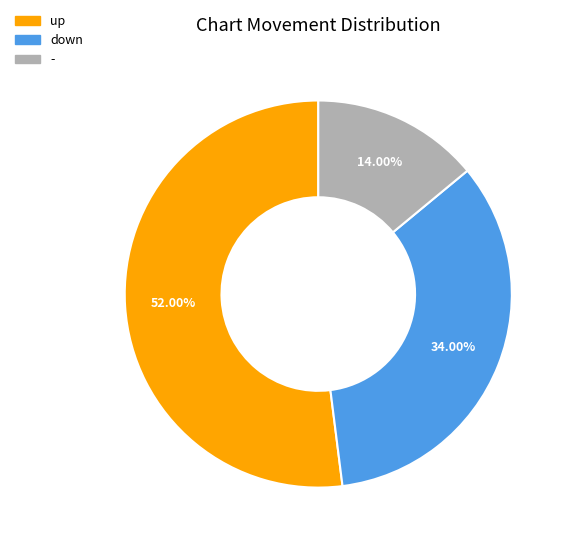

Which slice is the smallest?

-